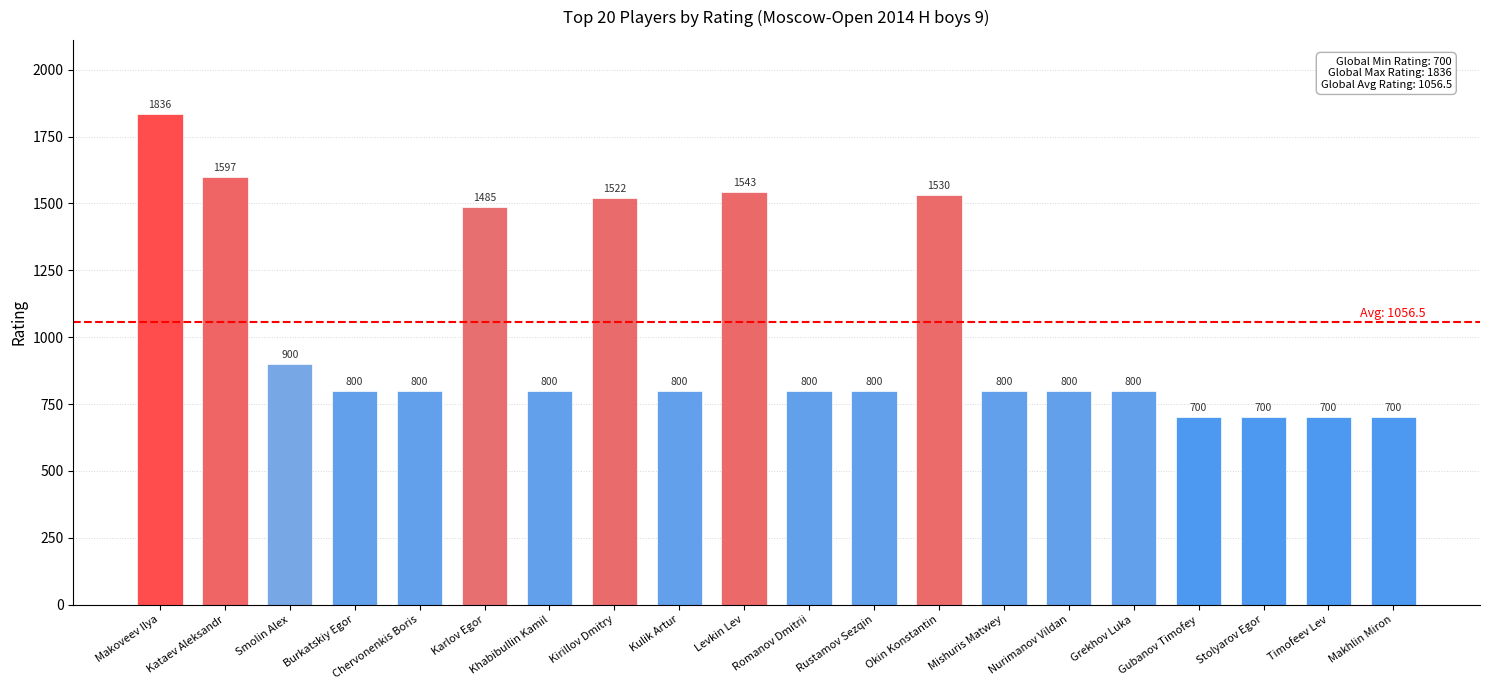

Where is the data nearest to the value 1268?

Karlov Egor